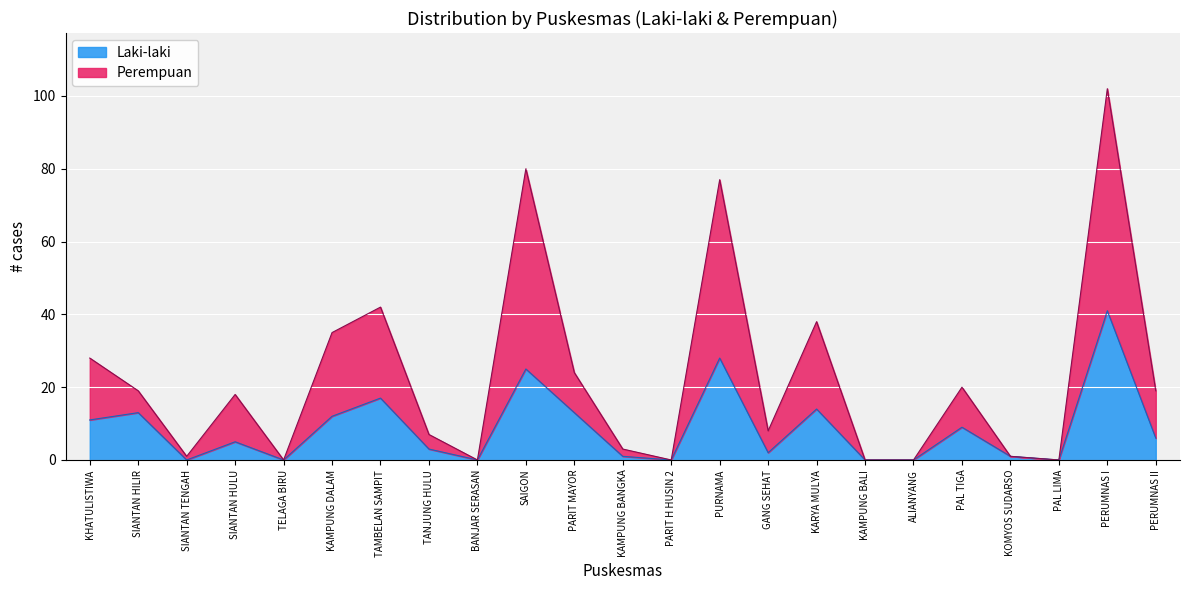

At how many categories does at least one series exceed 48?

3